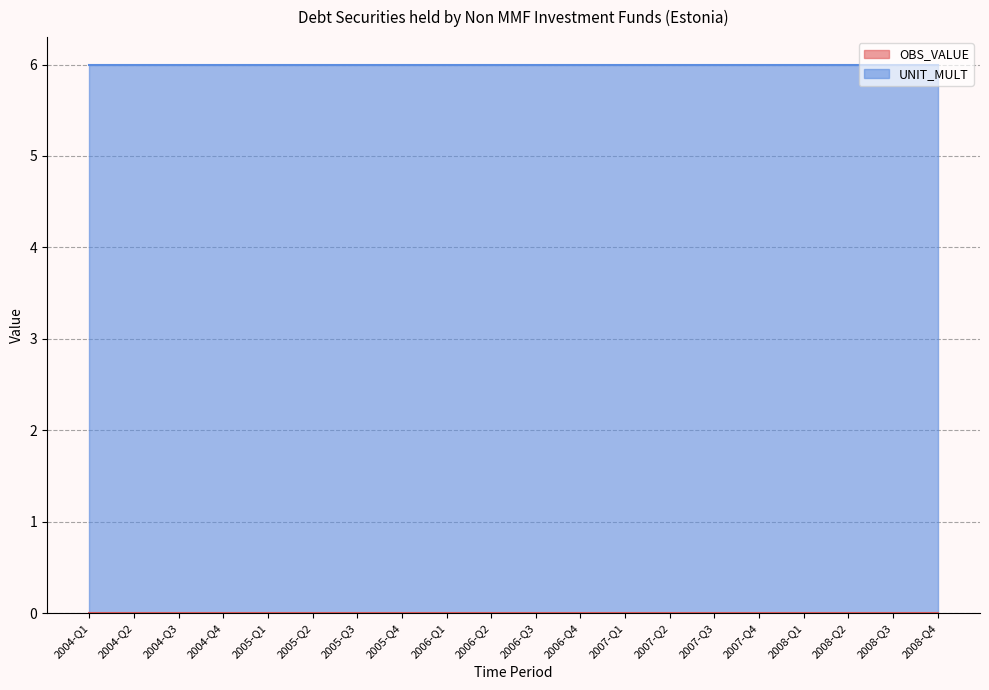

Reading right to left, list all the values displayed in this chart.

OBS_VALUE: 0	0	0	0	0	0	0	0	0	0	0	0	0	0	0	0	0	0	0	0
UNIT_MULT: 6	6	6	6	6	6	6	6	6	6	6	6	6	6	6	6	6	6	6	6